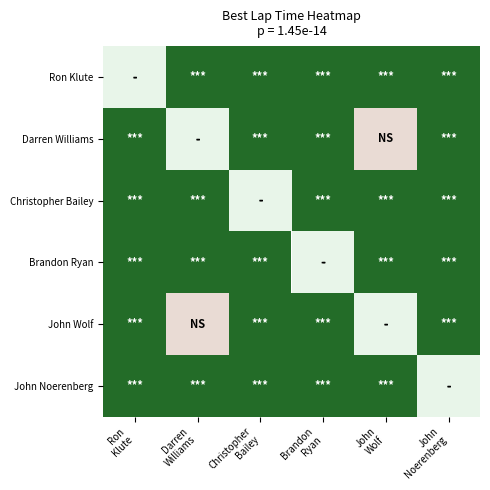

True or false: John Wolf has a value of 0.1 at Darren Williams.

True